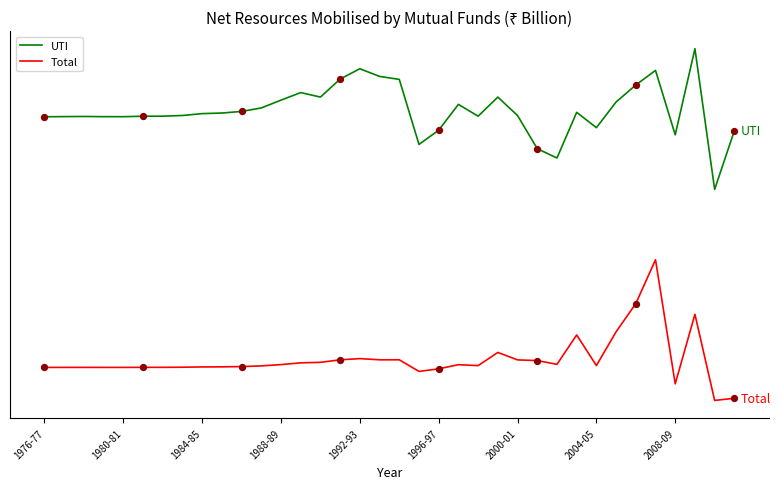

What are all the series names shown in the legend?

UTI, Total